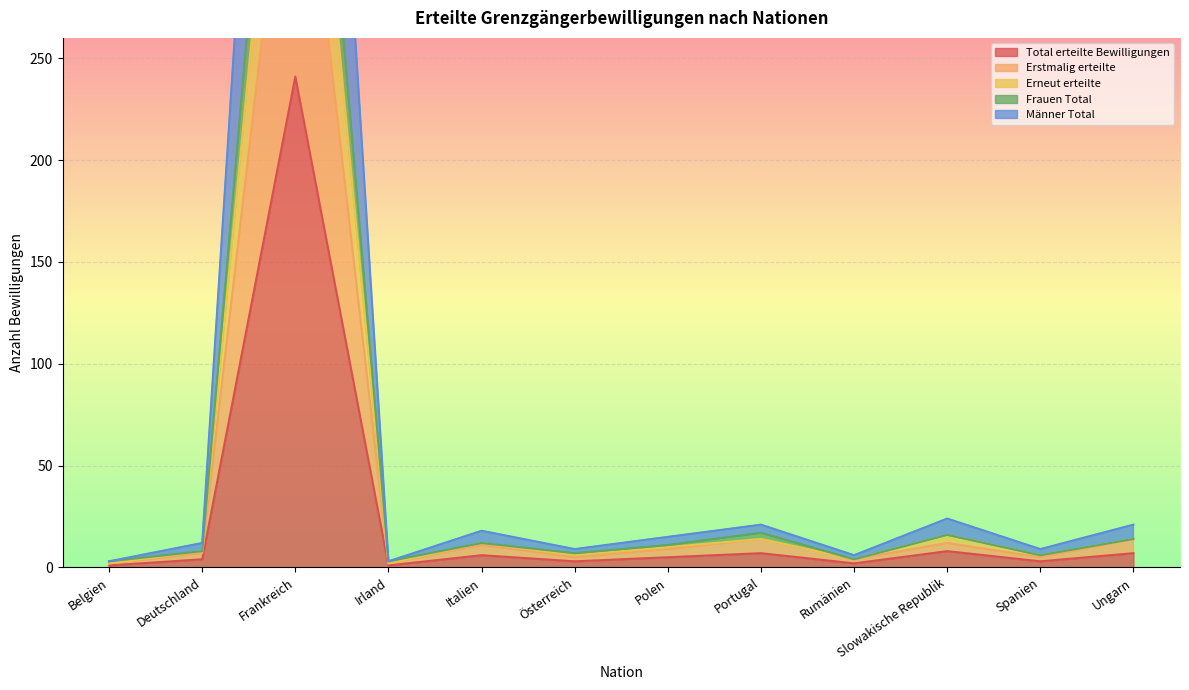

The value of Erstmalig erteilte at Polen is 12. True or false?

False